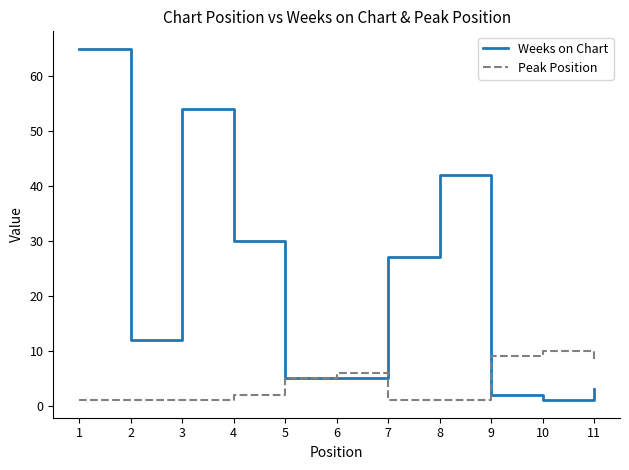

How many Peak Position values are between 1 and 8?

9